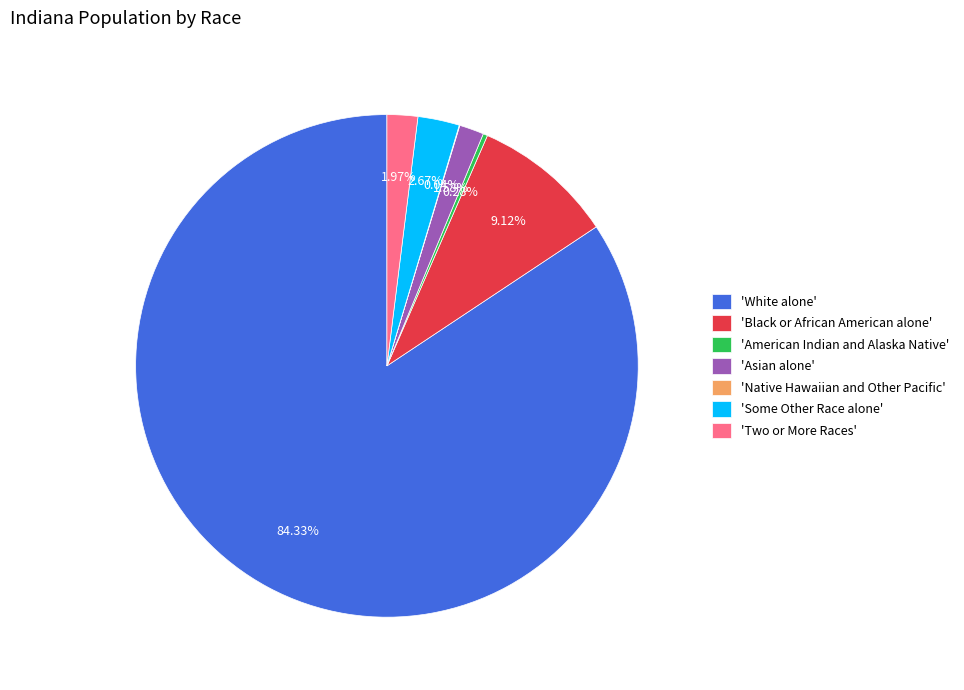

Is the sum of 'Some Other Race alone' and 'Black or African American alone' greater than half?

No